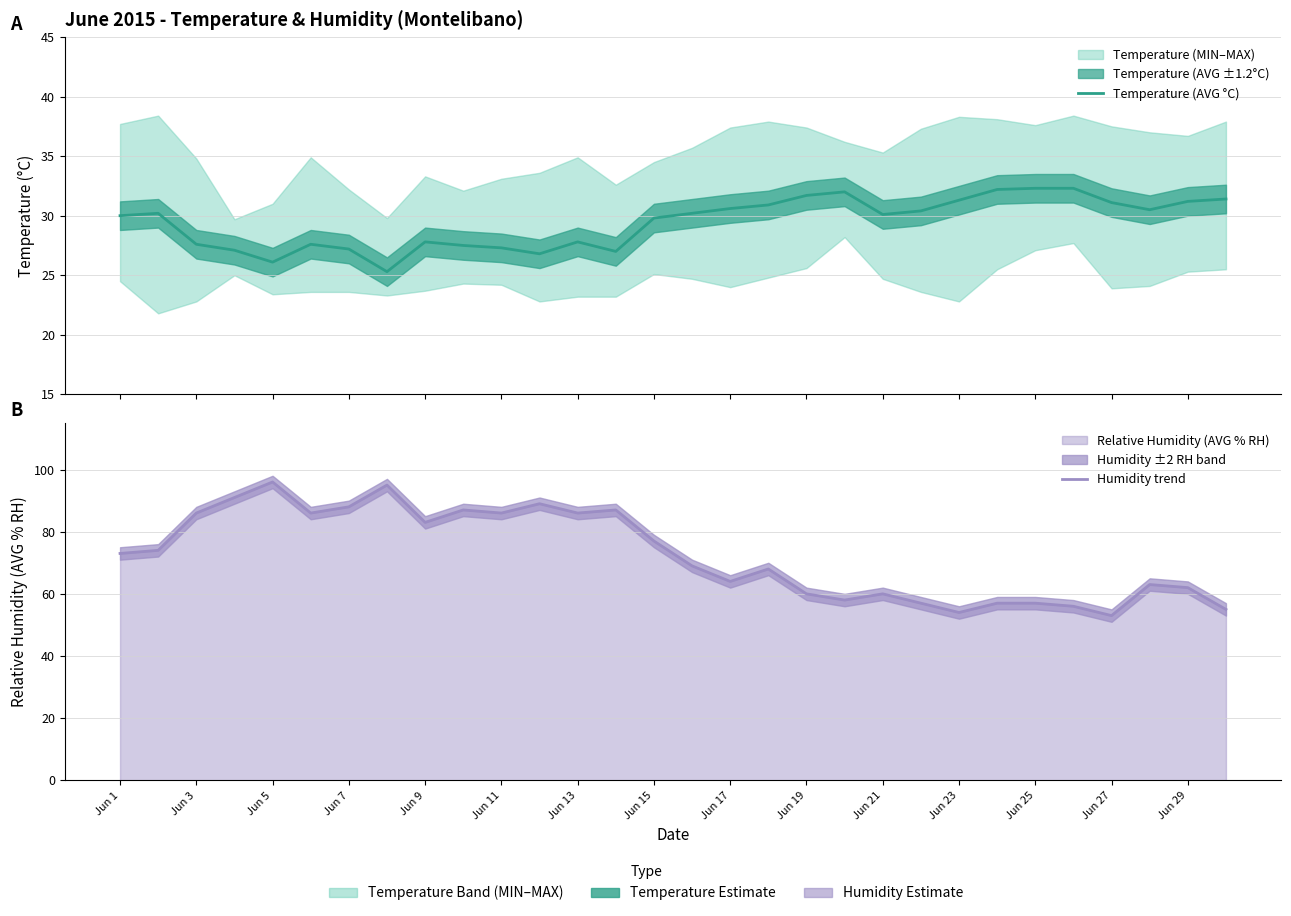

Which series has the largest range (max minus min)?

Humidity trend